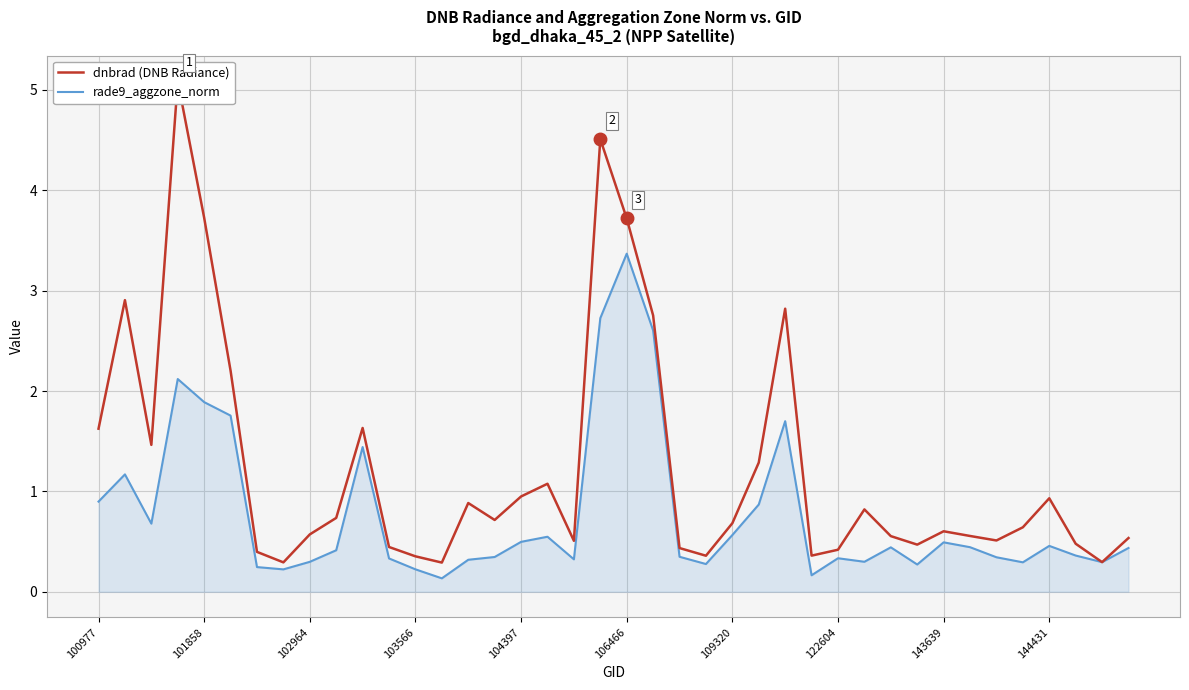

The rade9_aggzone_norm series shows 0.5 at 143639. True or false?

True